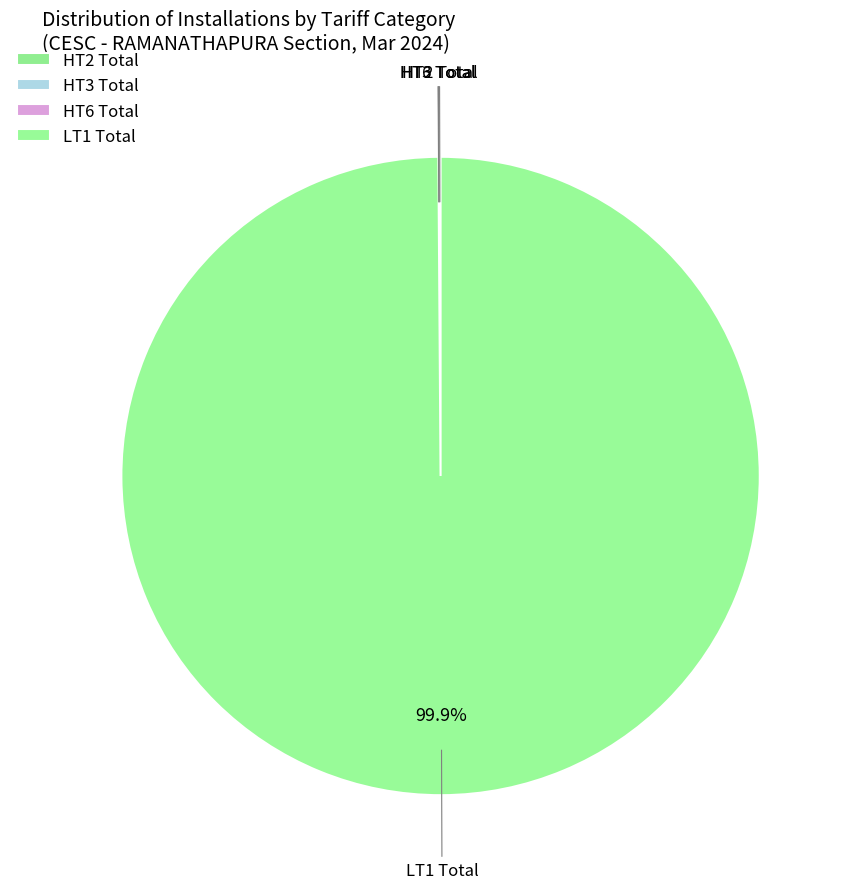

What is the smallest slice in the pie chart?

HT3 Total